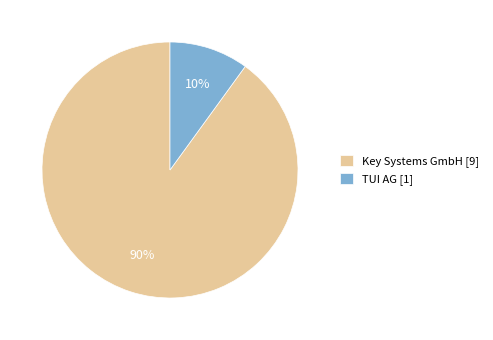

To the nearest percent, what portion does Key Systems GmbH represent?

90%